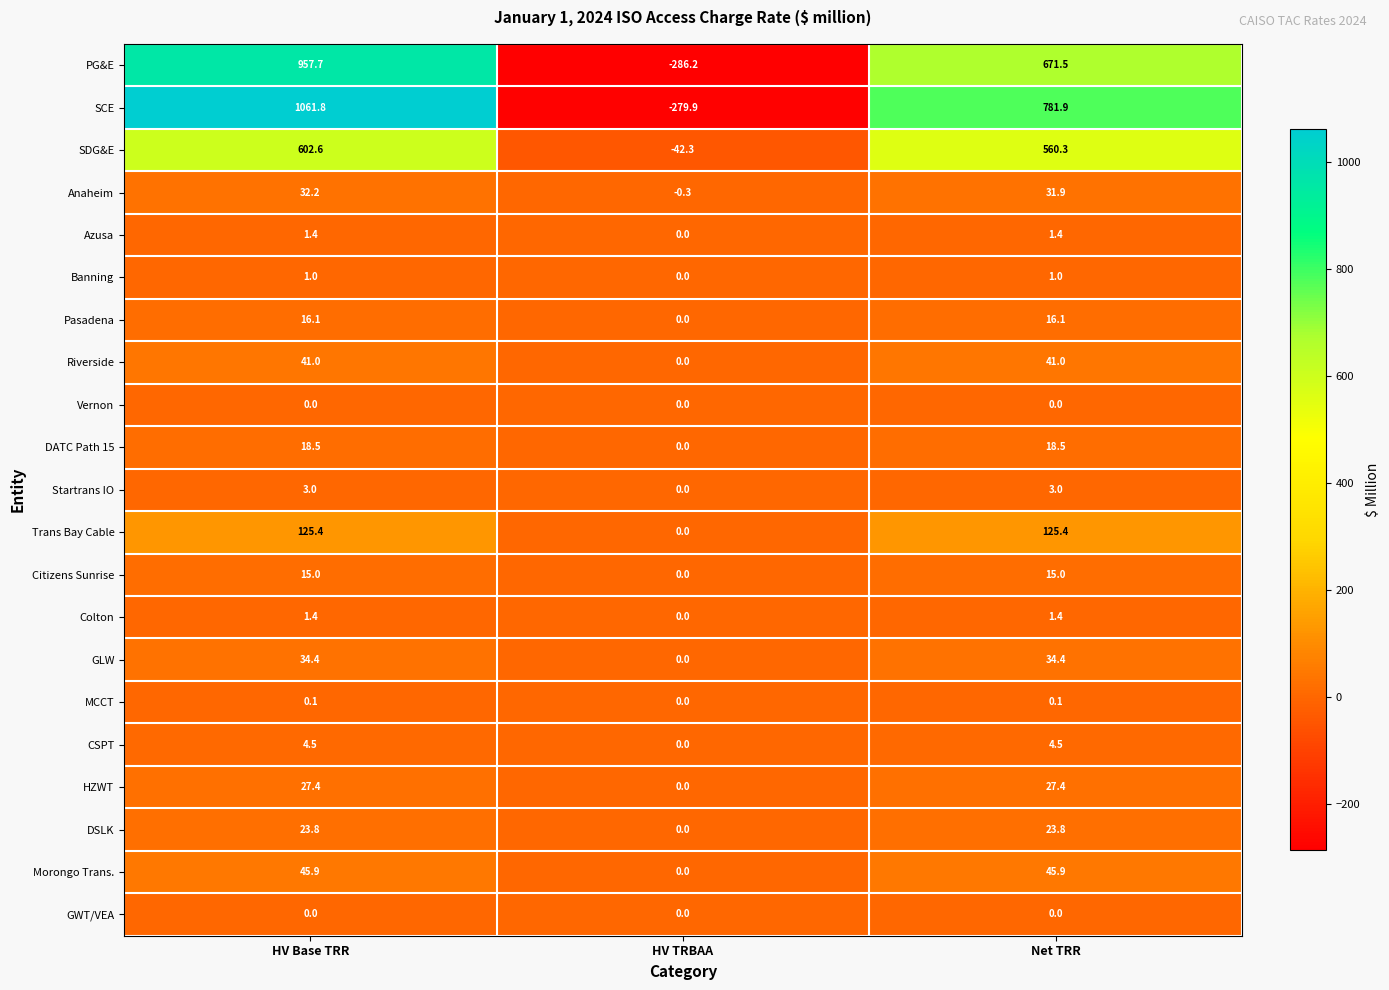

Rank the categories by PG&E value from lowest to highest.

HV TRBAA, Net TRR, HV Base TRR